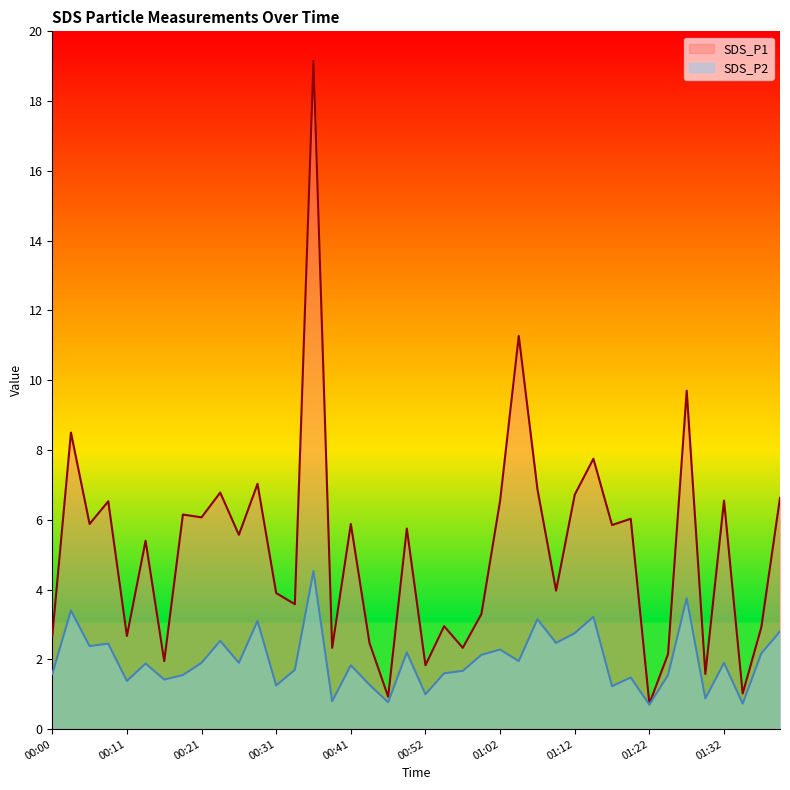

Reading right to left, extract all data points from this chart.

SDS_P1: 6.6	2.9	1.0	6.5	1.6	9.7	2.1	0.7	6.0	5.8	7.8	6.7	4.0	6.9	11.3	6.5	3.3	2.3	3.0	1.8	5.8	0.9	2.5	5.9	2.3	19.1	3.6	3.9	7.0	5.6	6.8	6.1	6.2	1.9	5.4	2.7	6.5	5.9	8.5	2.7
SDS_P2: 2.8	2.2	0.7	1.9	0.9	3.8	1.6	0.7	1.5	1.2	3.2	2.8	2.5	3.1	1.9	2.3	2.1	1.7	1.6	1.0	2.2	0.8	1.3	1.8	0.8	4.5	1.7	1.2	3.1	1.9	2.5	1.9	1.6	1.4	1.9	1.4	2.5	2.4	3.4	1.6